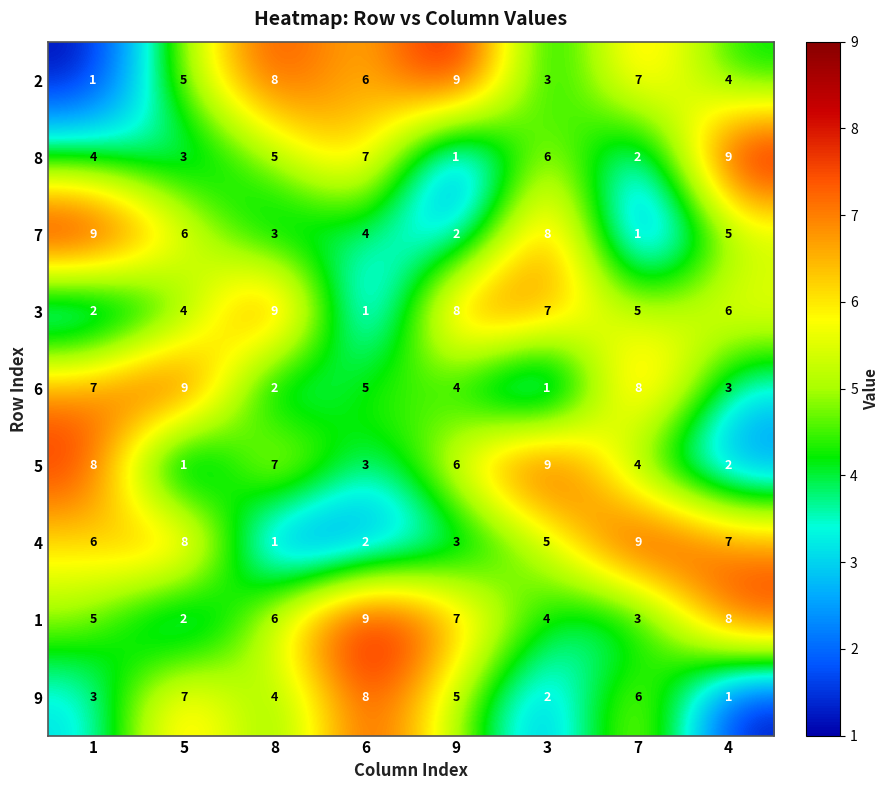

At 4, list the series in order from smallest to largest.

9, 5, 6, 2, 7, 3, 4, 1, 8